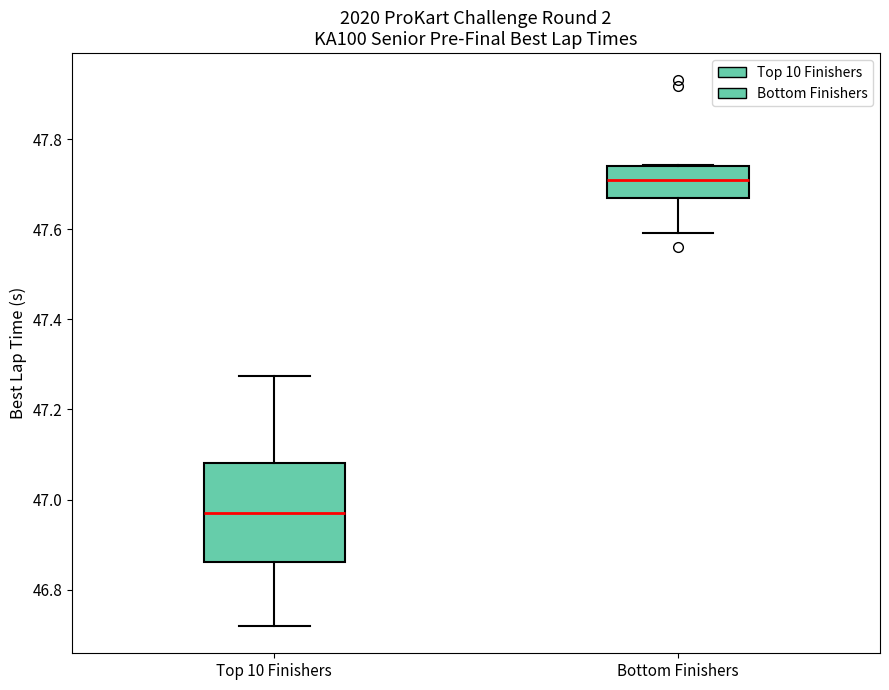

Reading left to right, read every box against the y-axis: the position of its median line, the range the box covers, and the ends of its whiskers. The values are not printed on the chart, so give them approximately, as read against the axis.

Top 10 Finishers: median 46.96, box 46.86 to 47.08, whiskers 46.72 to 47.28
Bottom Finishers: median 47.70, box 47.66 to 47.74, whiskers 47.60 to 47.74